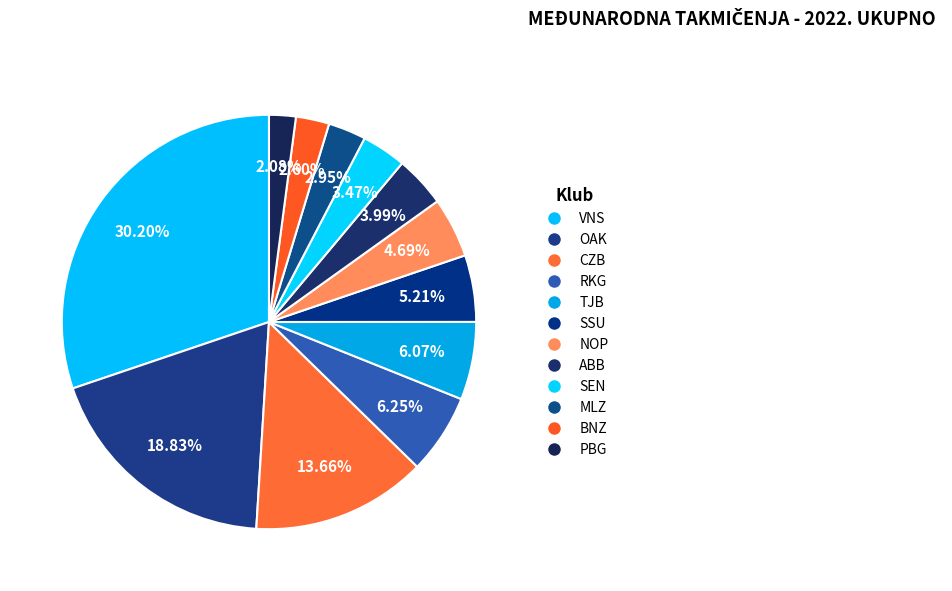

How many slices are in this pie chart?

12